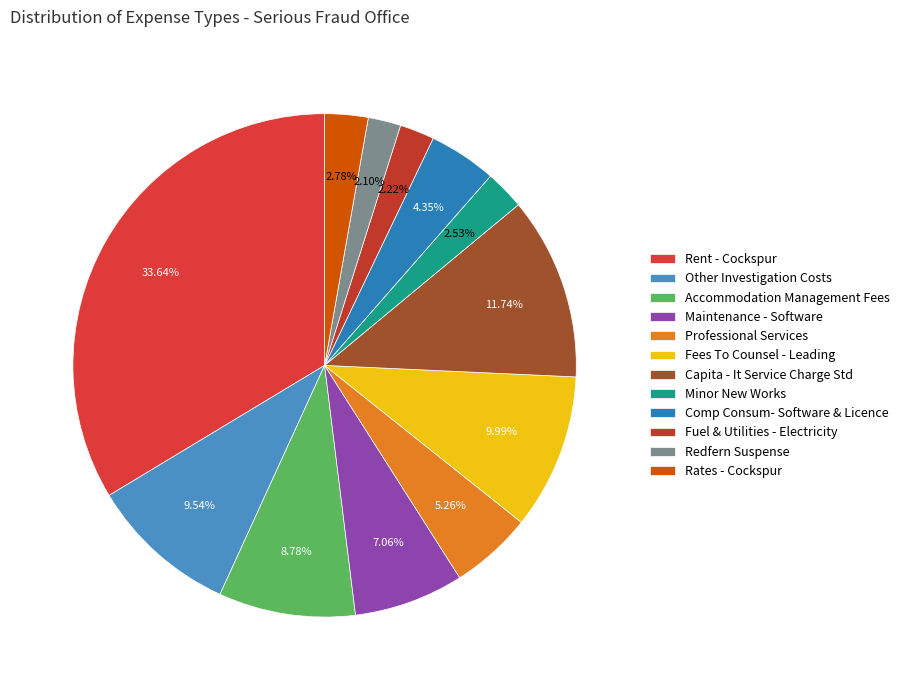

To the nearest percent, what percentage of the pie is Accommodation Management Fees?

9%